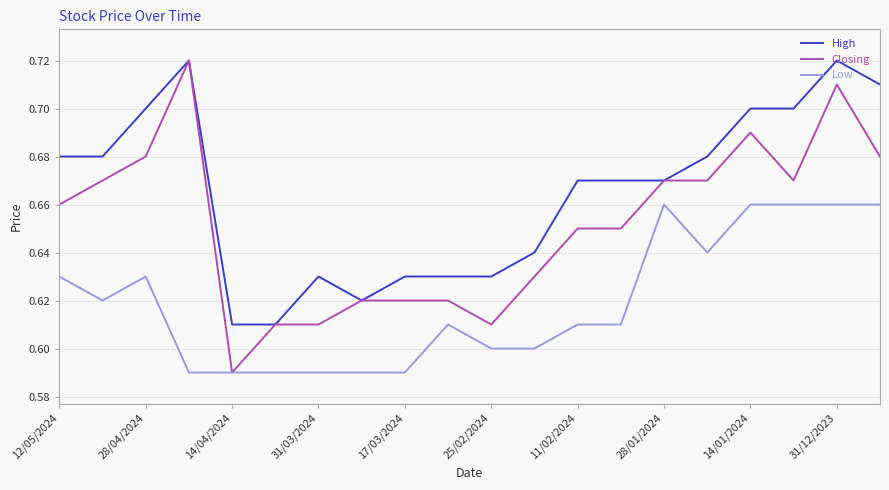

True or false: High and Low intersect in this chart.

False